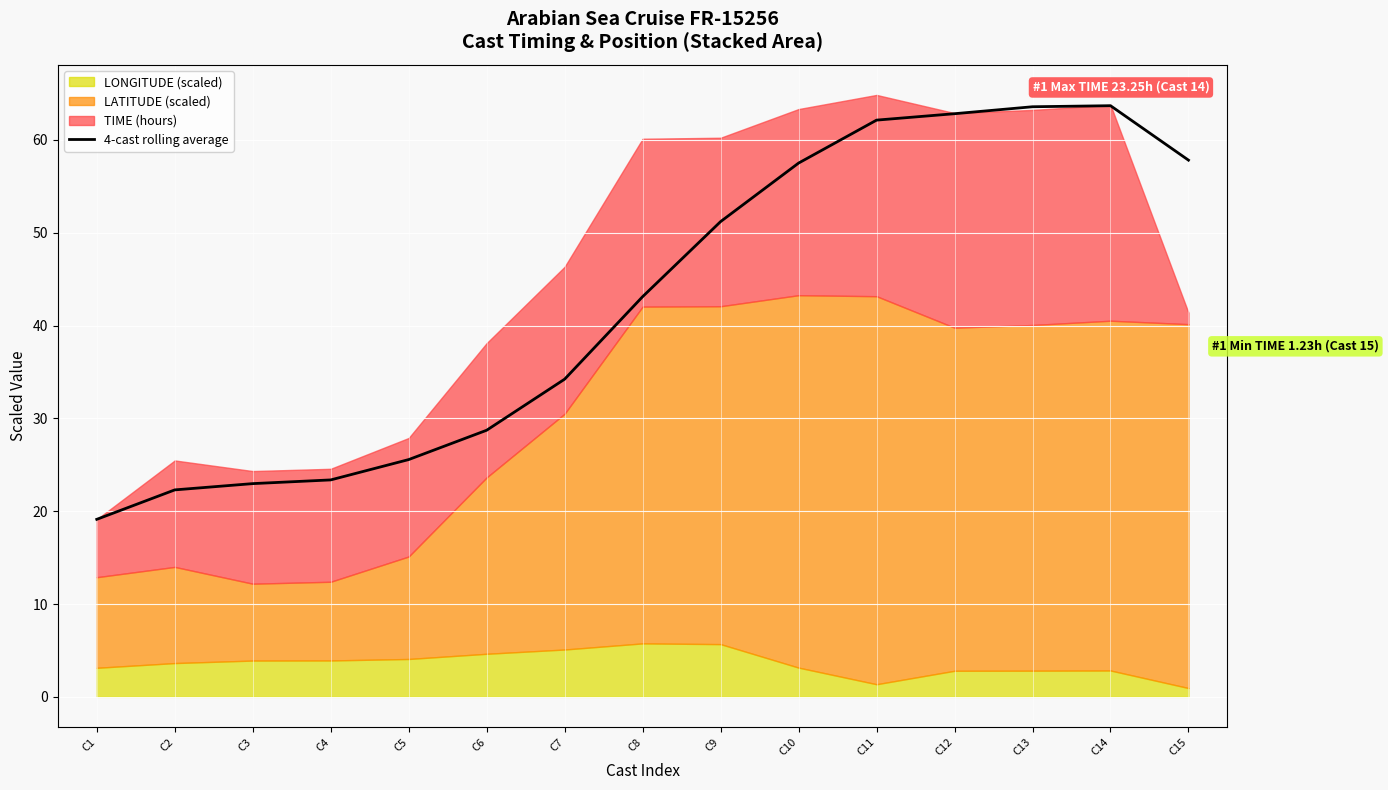

Reading left to right, what are all the values shown in this chart?

C1=19.1	C2=22.3	C3=23.0	C4=23.4	C5=25.6	C6=28.7	C7=34.2	C8=43.1	C9=51.2	C10=57.5	C11=62.1	C12=62.8	C13=63.6	C14=63.7	C15=57.8